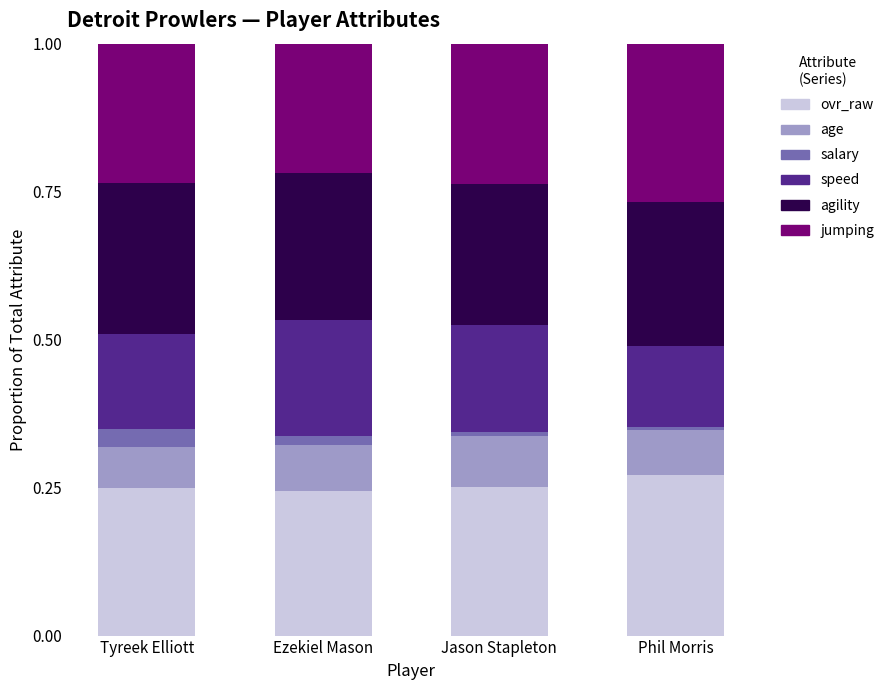

How many bars are there in total?

4